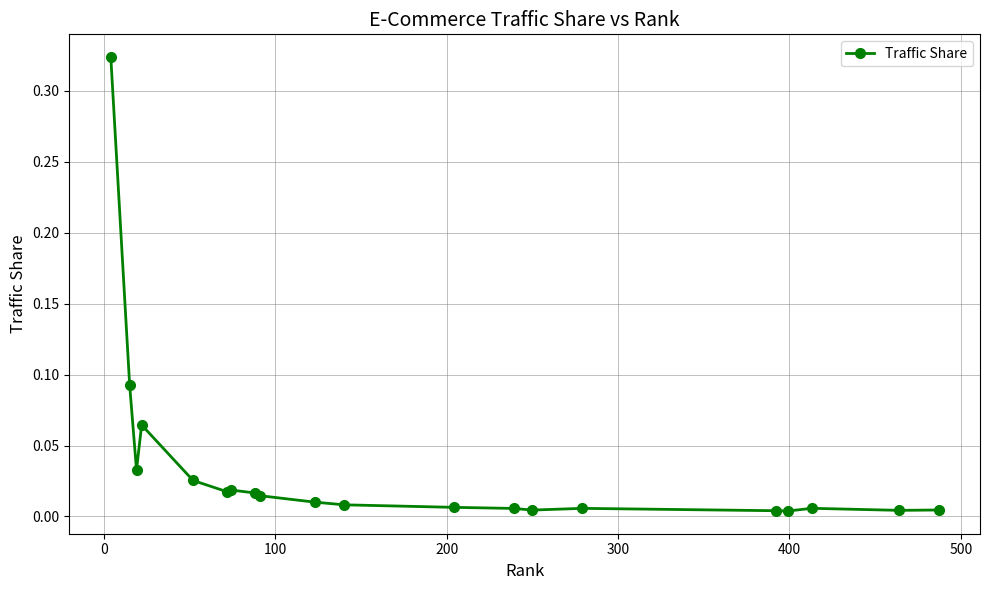

How many distinct data groups are displayed?

1